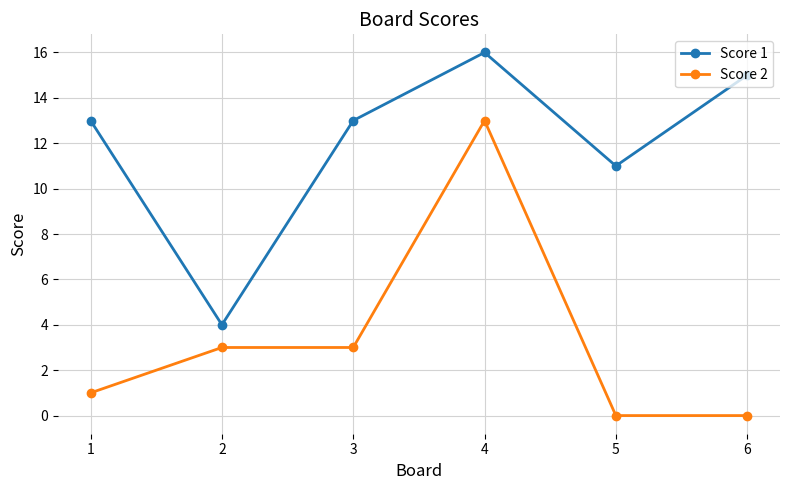

Count the number of data series in this chart.

2